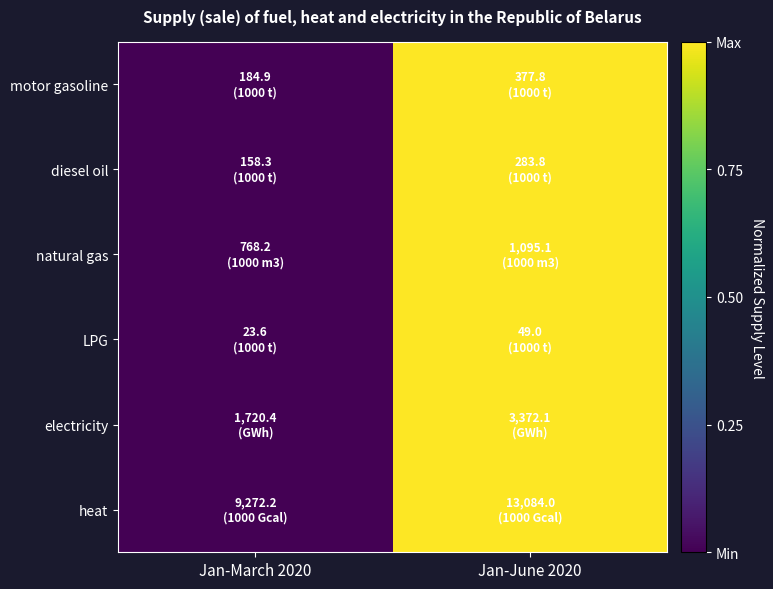

Reading right to left, extract all data points from this chart.

motor gasoline: Jan-June 2020=1	Jan-March 2020=0
diesel oil: Jan-June 2020=1	Jan-March 2020=0
natural gas: Jan-June 2020=1	Jan-March 2020=0
LPG: Jan-June 2020=1	Jan-March 2020=0
electricity: Jan-June 2020=1	Jan-March 2020=0
heat: Jan-June 2020=1	Jan-March 2020=0